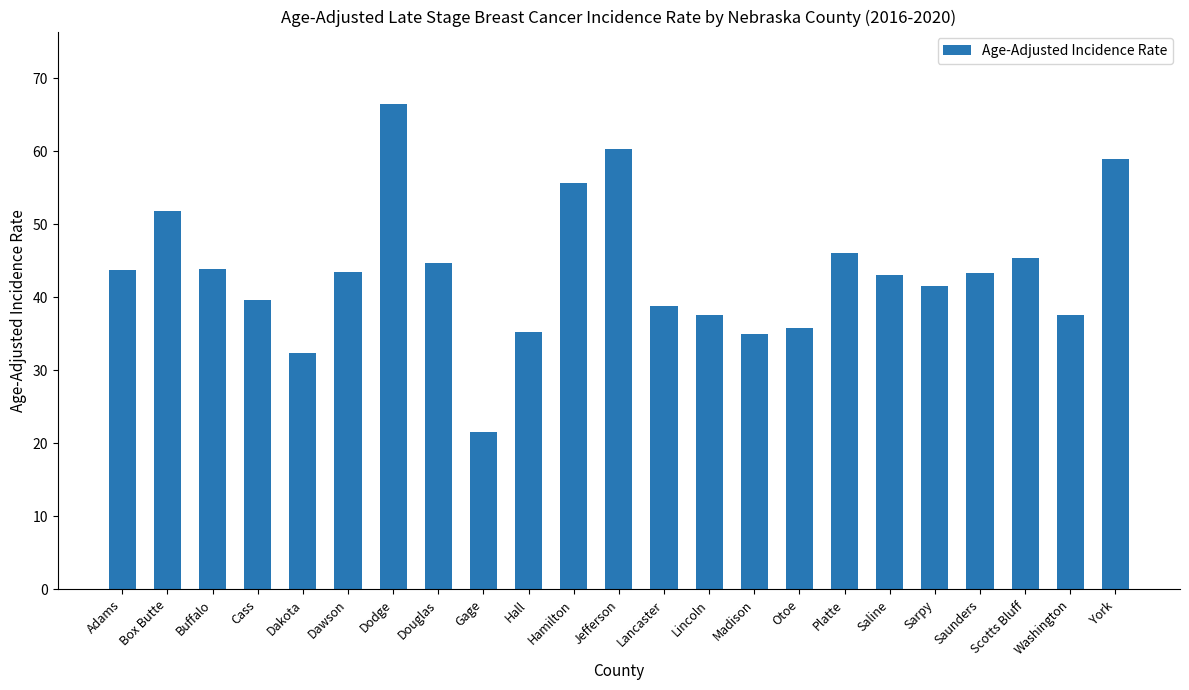

Approximately how many times larger is the value at Hall compared to Platte?

0.8